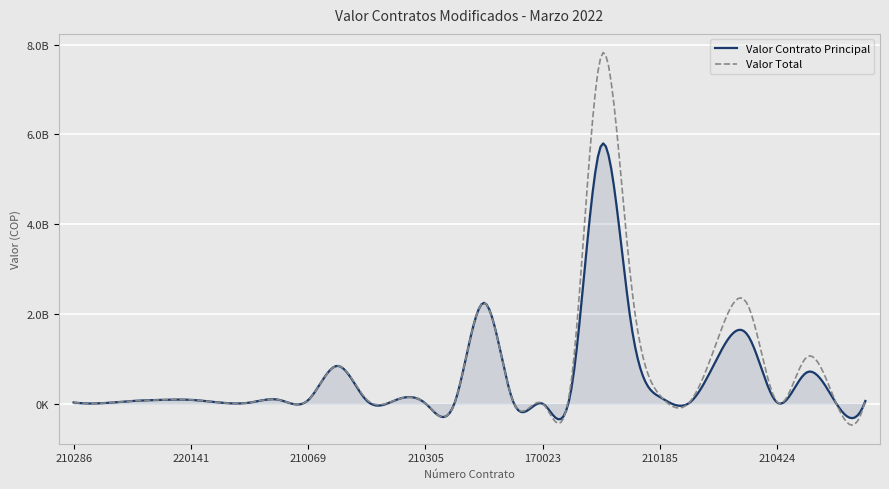

Rank the categories by Valor Total value from lowest to highest.

170023, 210305, 220036, 210518, 220298, 220185, 210286, 210308, 210278, 210552, 210424, 220062, 210069, 210273, 220080, 220141, 220330, 210538, 210222, 210185, 200164, 210184, 210510, 210283, 210351, 210317, 210170, 210031